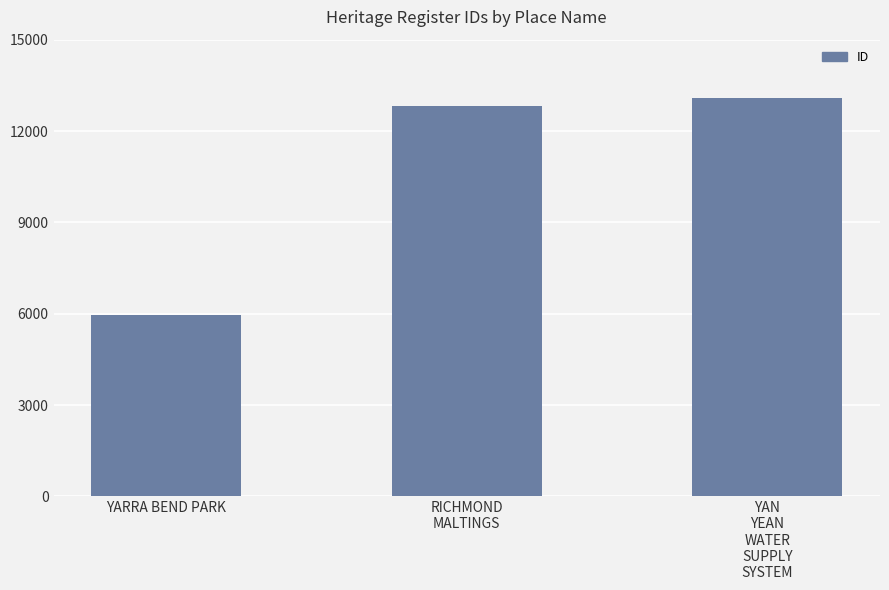

What is the value of the 1st bar from the left?

5968